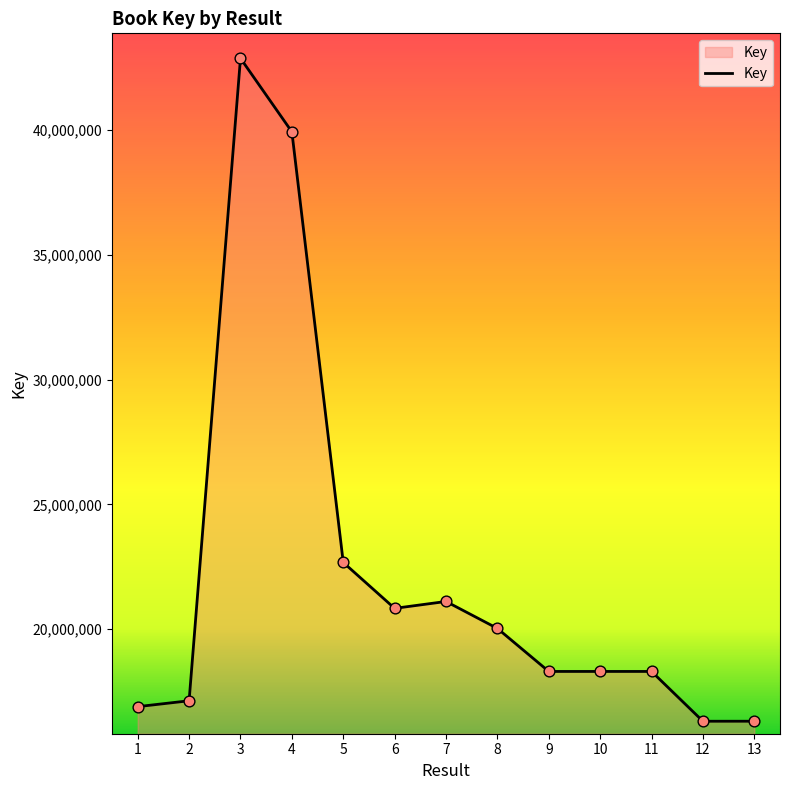

What is the change in value from 3 to 12?

-26572196